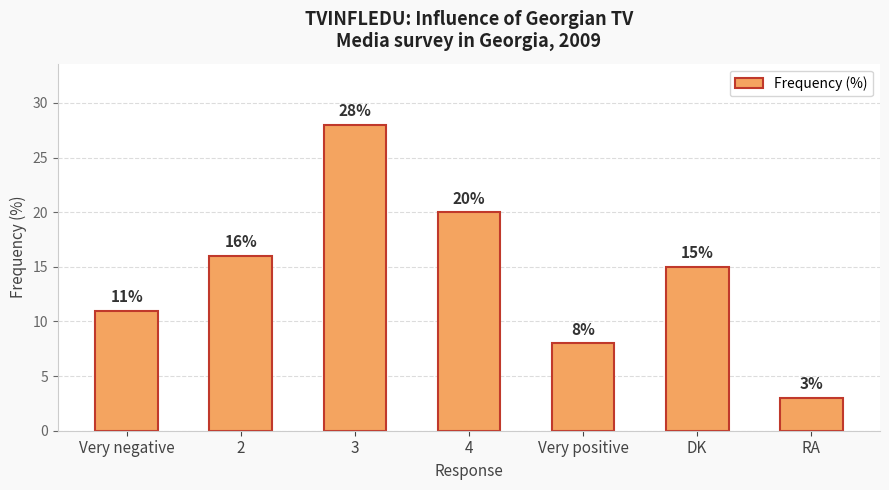

The chart shows a value of 28 at 2. True or false?

False